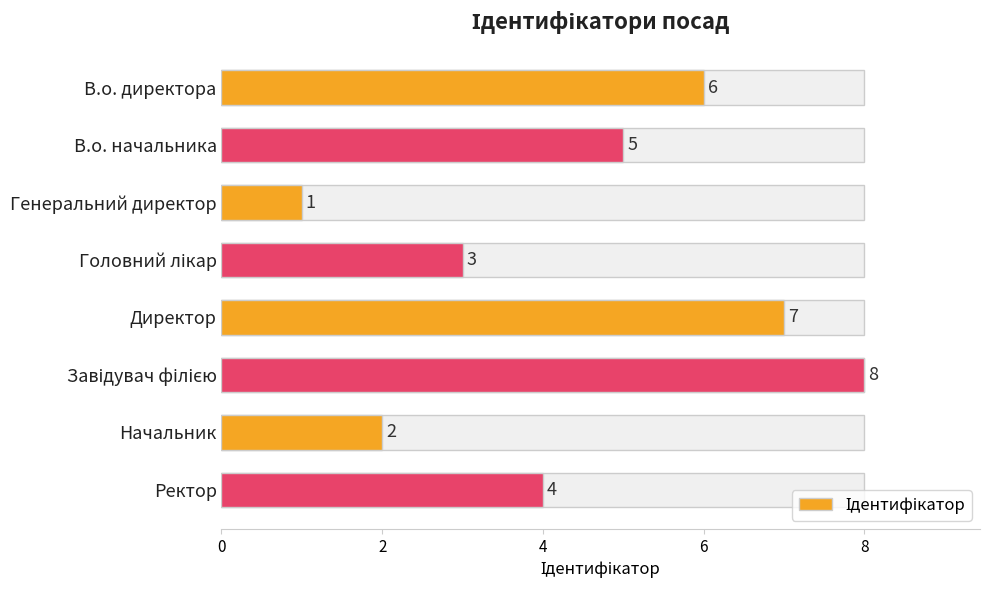

Are the bars horizontal?

Yes